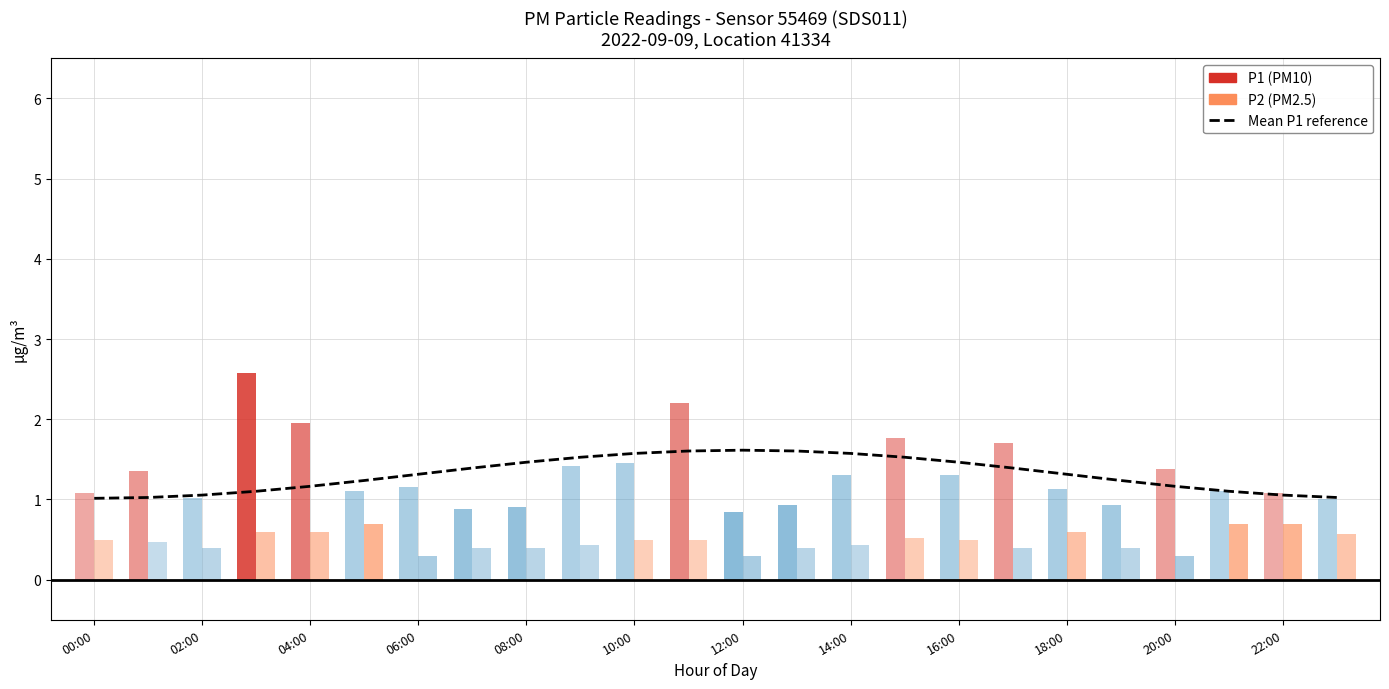

What position from the left is 17?

18